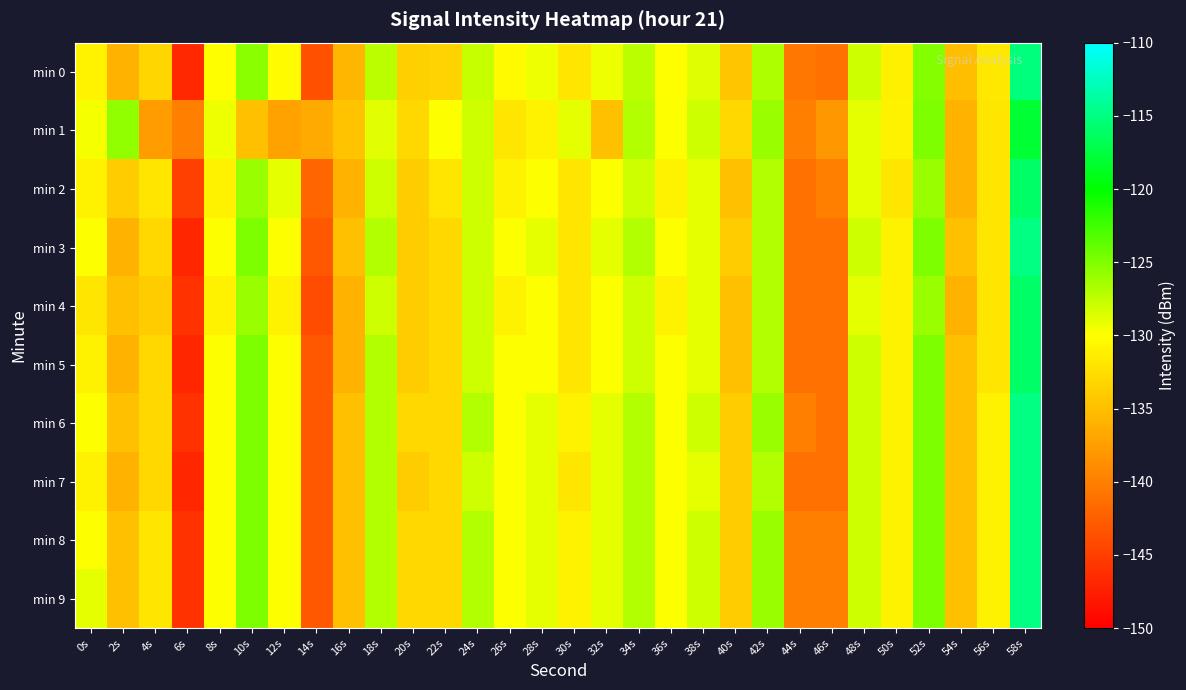

What is the difference between the highest and lowest values at 48s?

1.0